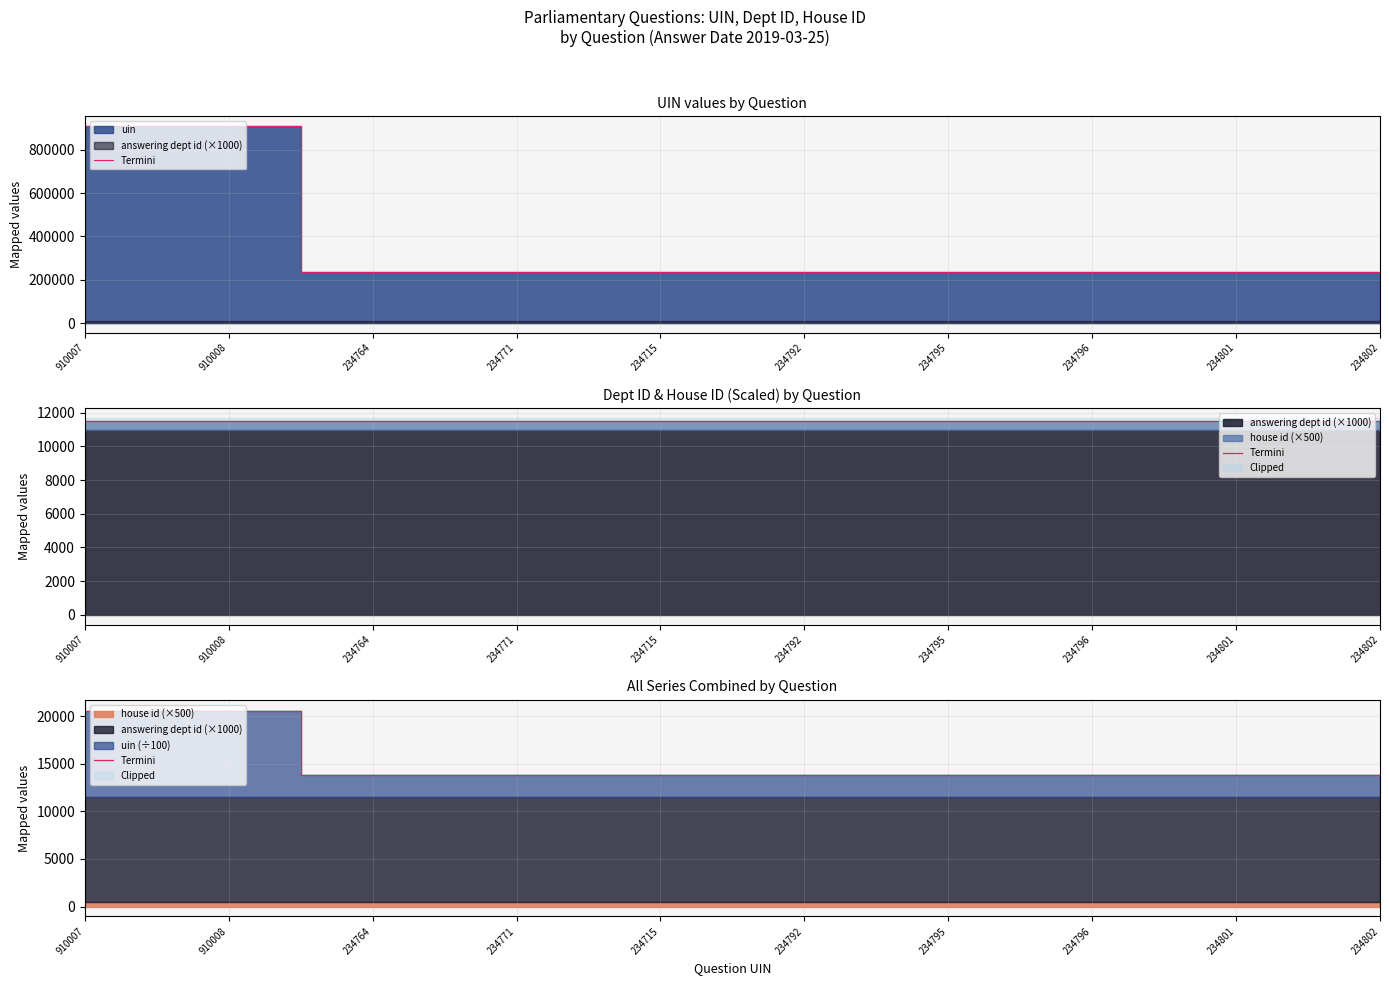

What is the average value?

15198.3